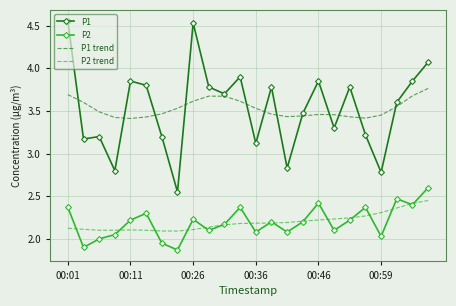

List the series in order of their peak value, lowest first.

P2 trend, P2, P1 trend, P1